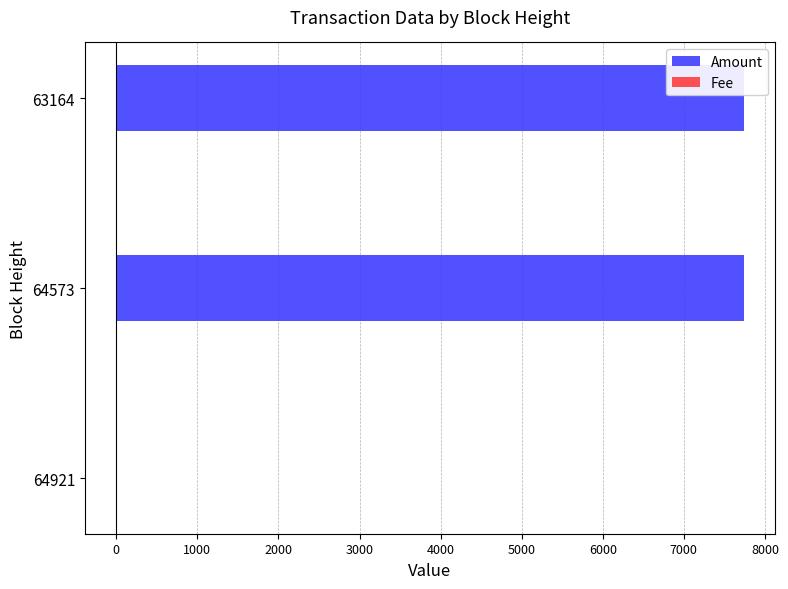

Which series has the largest total across all categories?

Amount